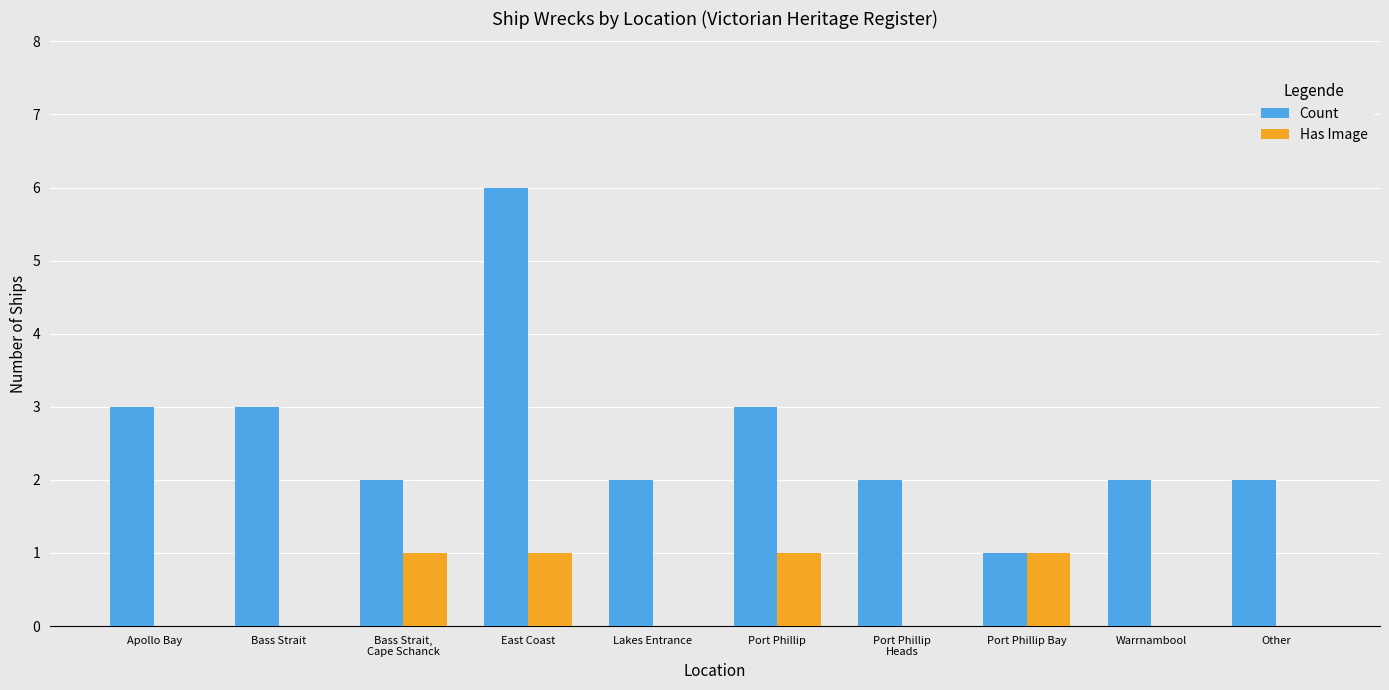

What are all the series names shown in the legend?

Count, Has Image